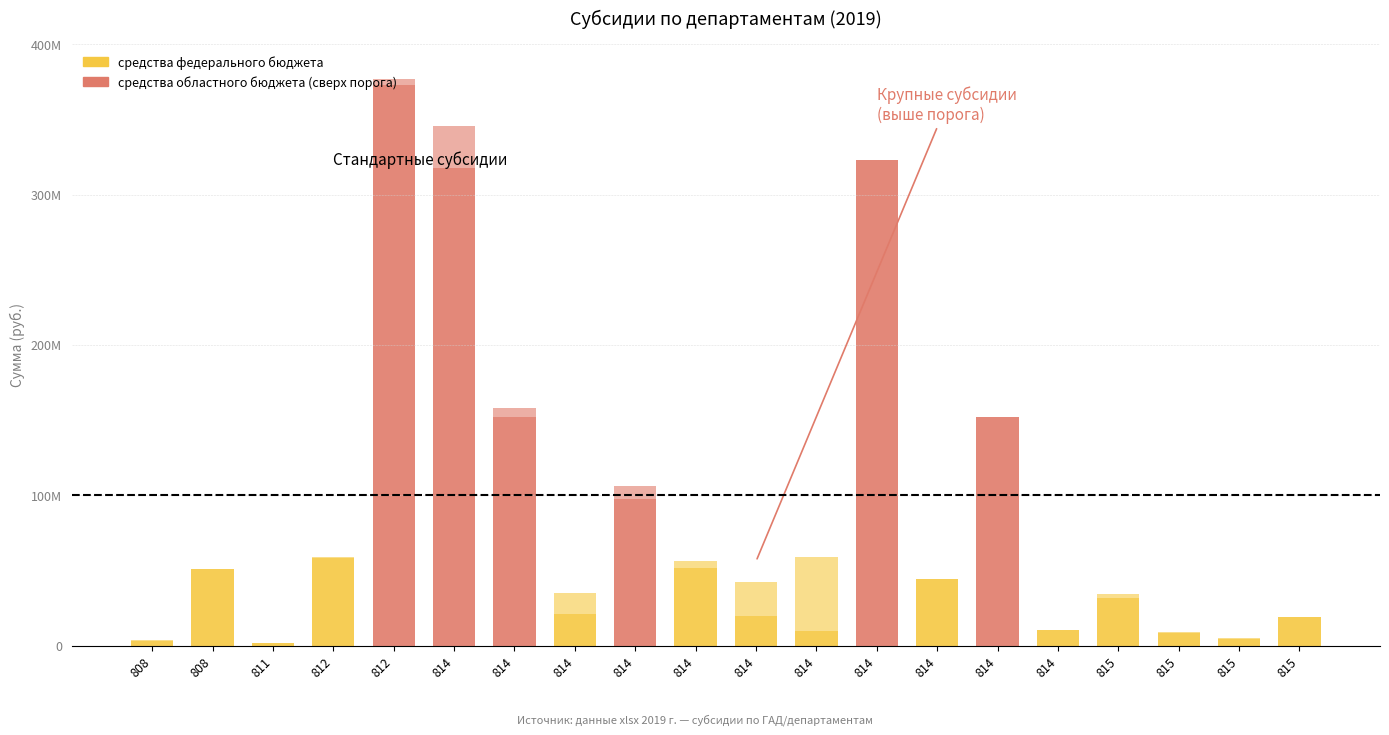

At which category is the sum across all series the highest?

812